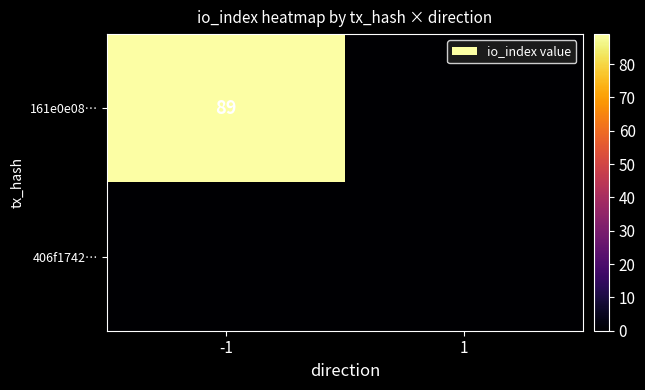

Between -1 and 1, which series saw the biggest shift?

161e0e08…